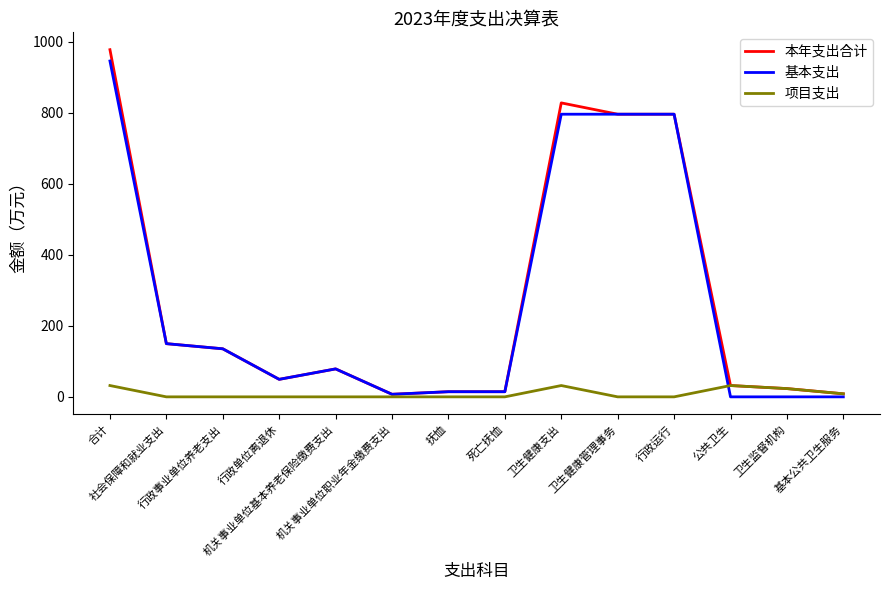

Which series has the largest total across all categories?

本年支出合计